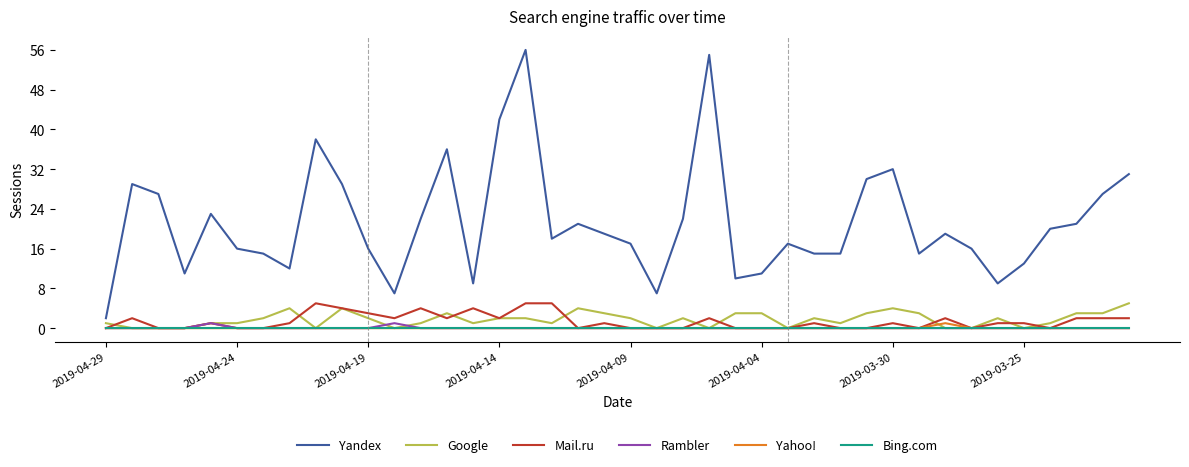

Which series has the largest total across all categories?

Yandex